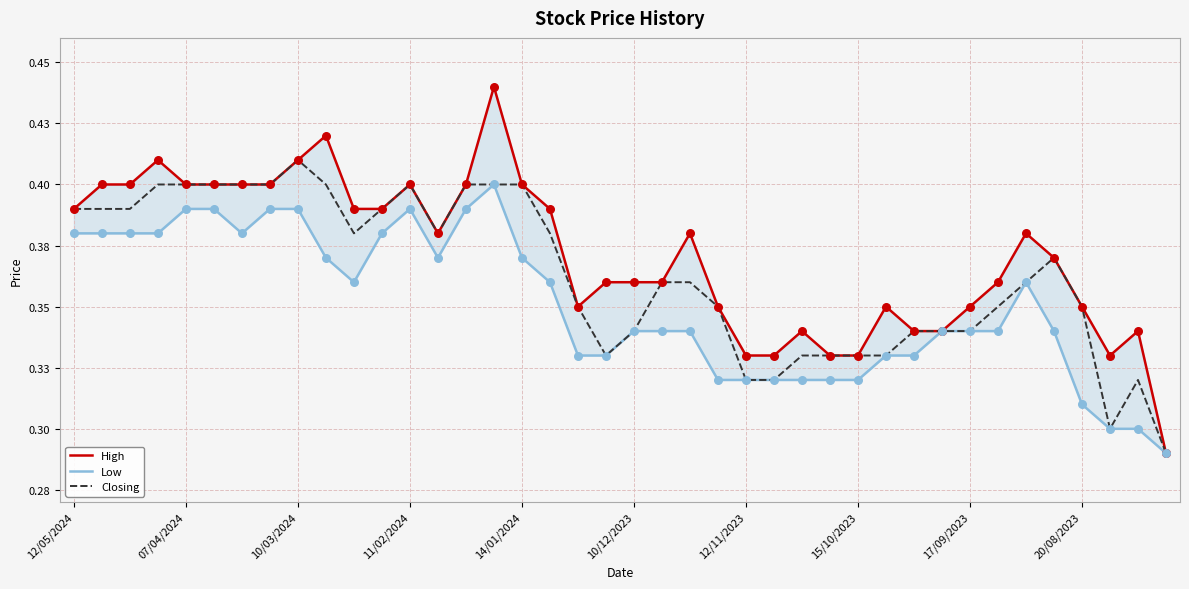

Is the value of Low at 12/11/2023 greater than the value of High at 12/05/2024?

No